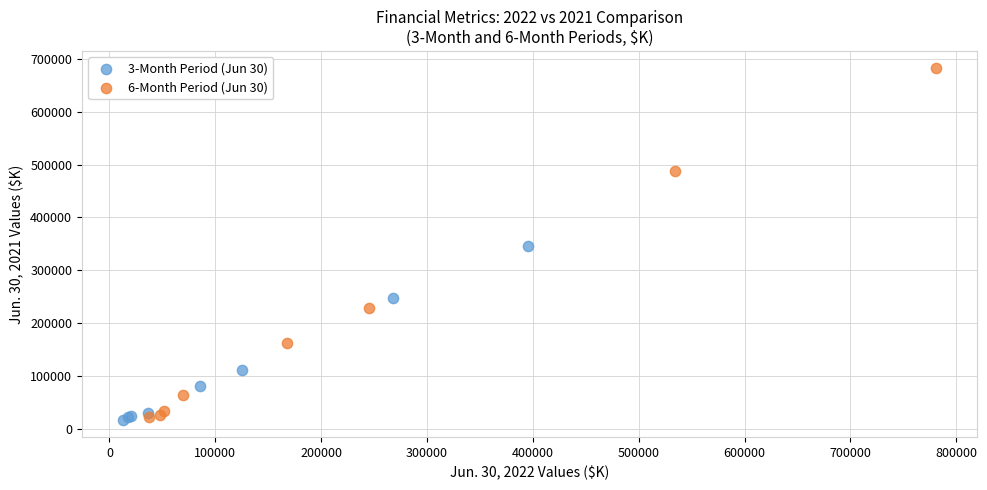

Which series has the largest Y range (max minus min)?

6-Month Period (Jun 30)